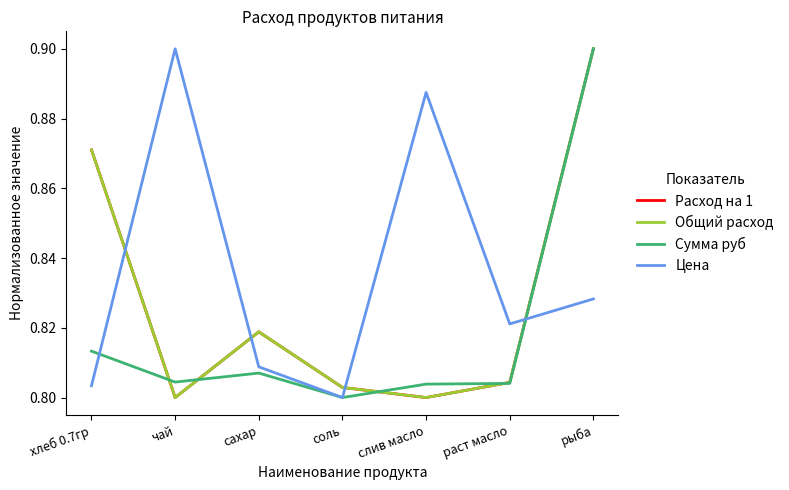

Is this an area chart (filled region under the line)?

No